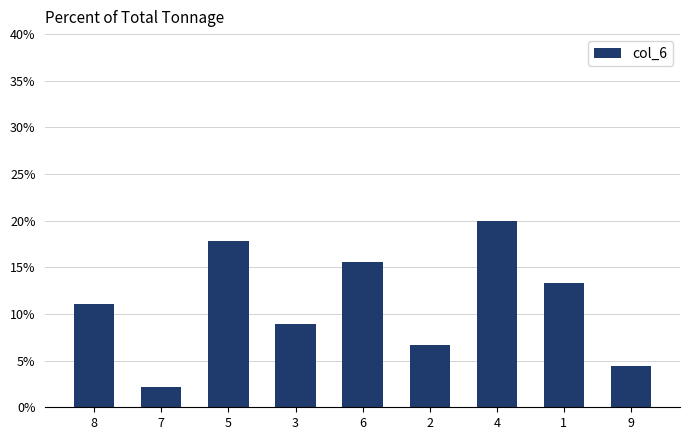

List the labels in order of value, smallest first.

7, 9, 2, 3, 8, 1, 6, 5, 4